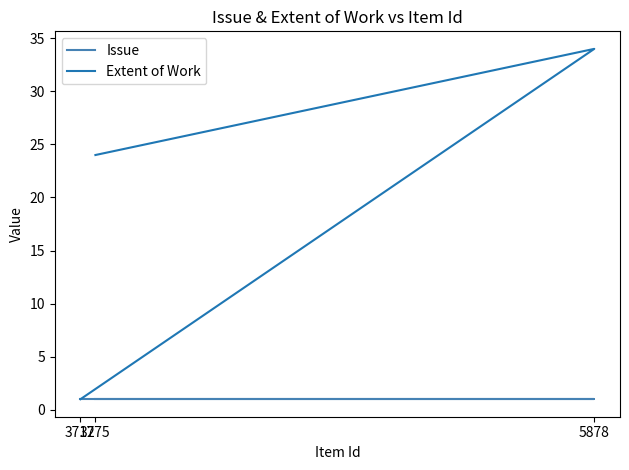

How many data points in Extent of Work are less than 24?

1